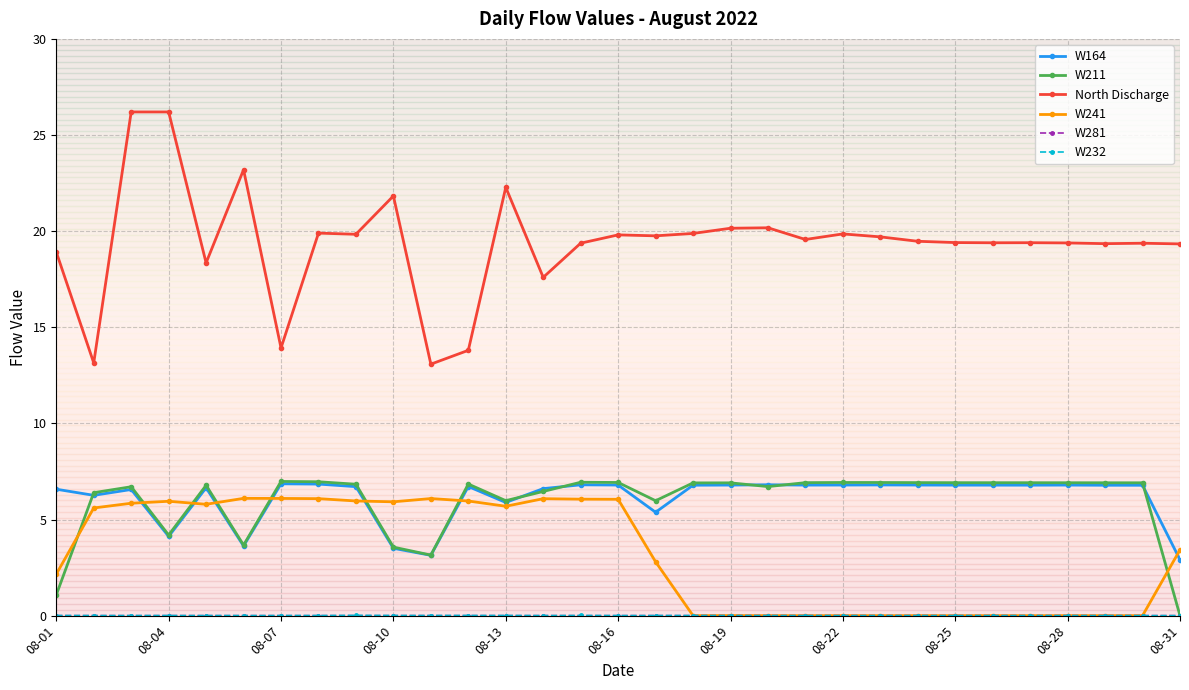

Which series ends up on top after the final intersection of W211 and W164?

W164